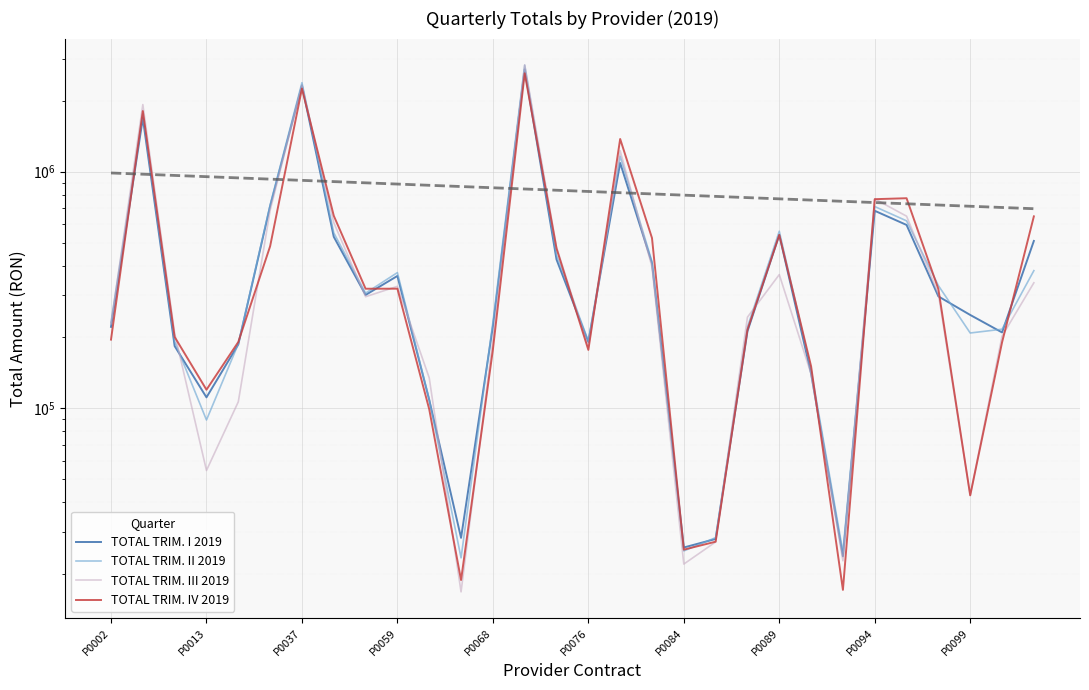

Which series ends up on top after the final intersection of TOTAL TRIM. III 2019 and TOTAL TRIM. IV 2019?

TOTAL TRIM. IV 2019